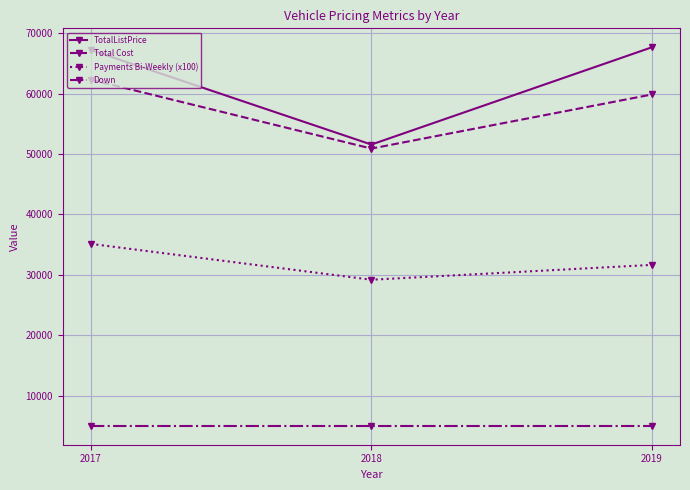

At which label does Payments Bi-Weekly (x100) first exceed 31639?

2017